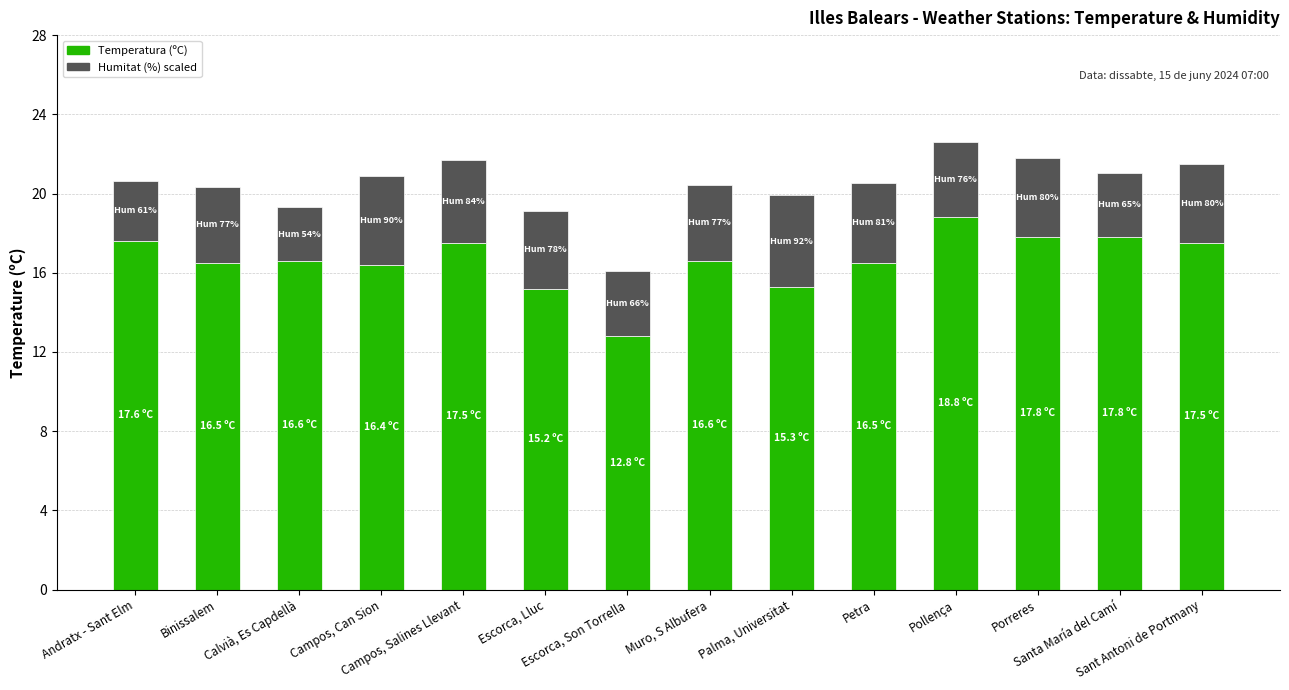

The value of Temperatura (ºC) at Pollença is 5.1. True or false?

False